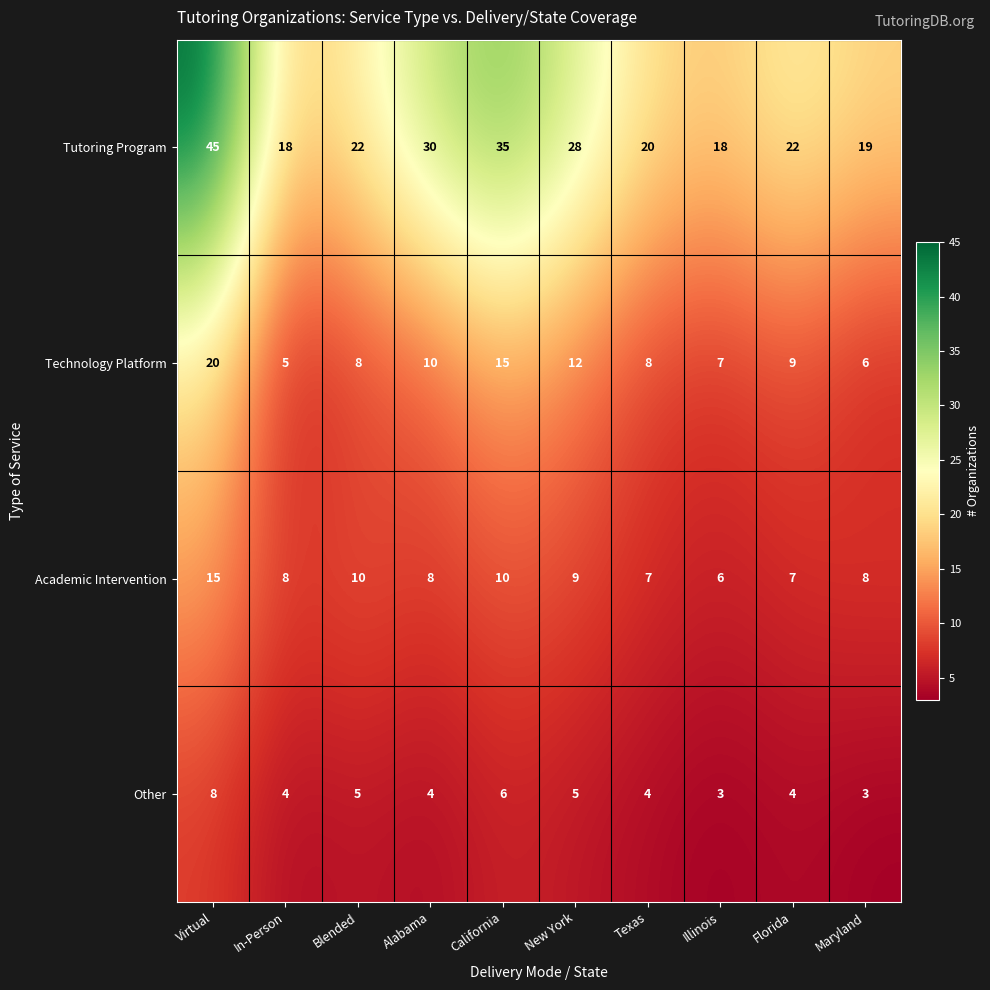

What is the total value across all series at Texas?

39